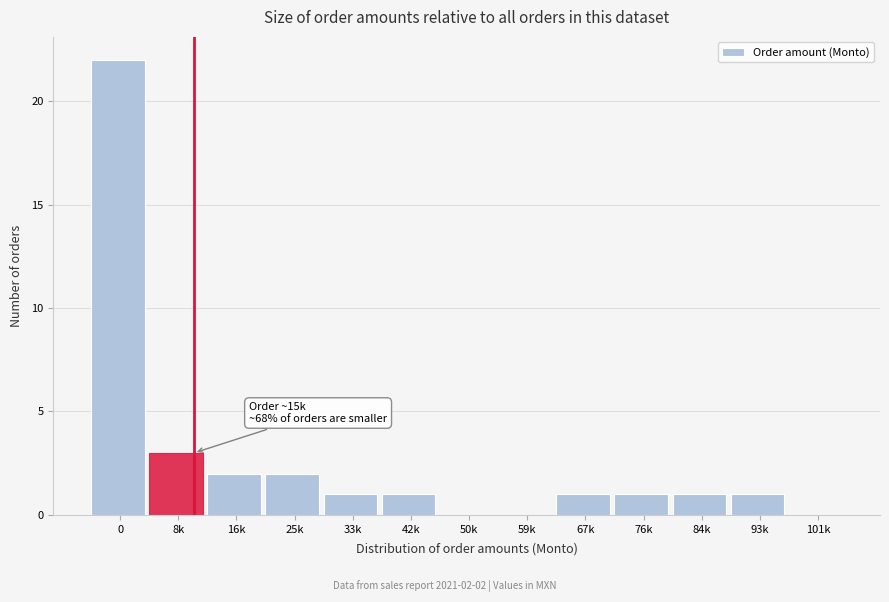

Reading left to right, transcribe all the data shown in this chart.

0=22	8k=3	16k=2	25k=2	33k=1	42k=1	50k=0	59k=0	67k=1	76k=1	84k=1	93k=1	101k=0